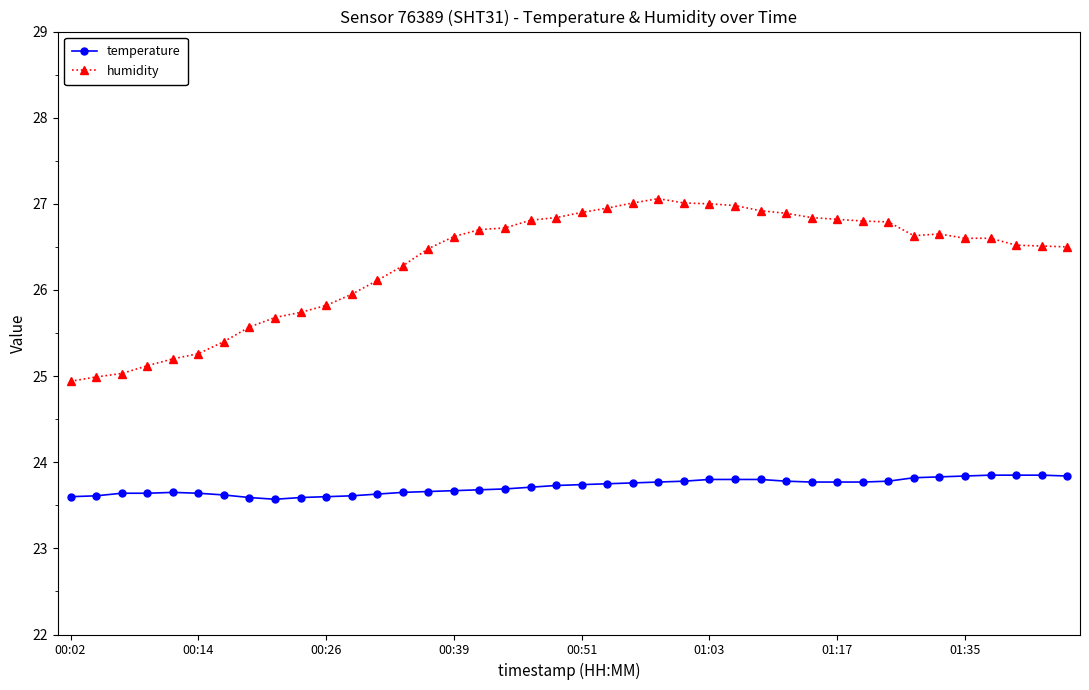

What is the smallest value displayed?

23.6